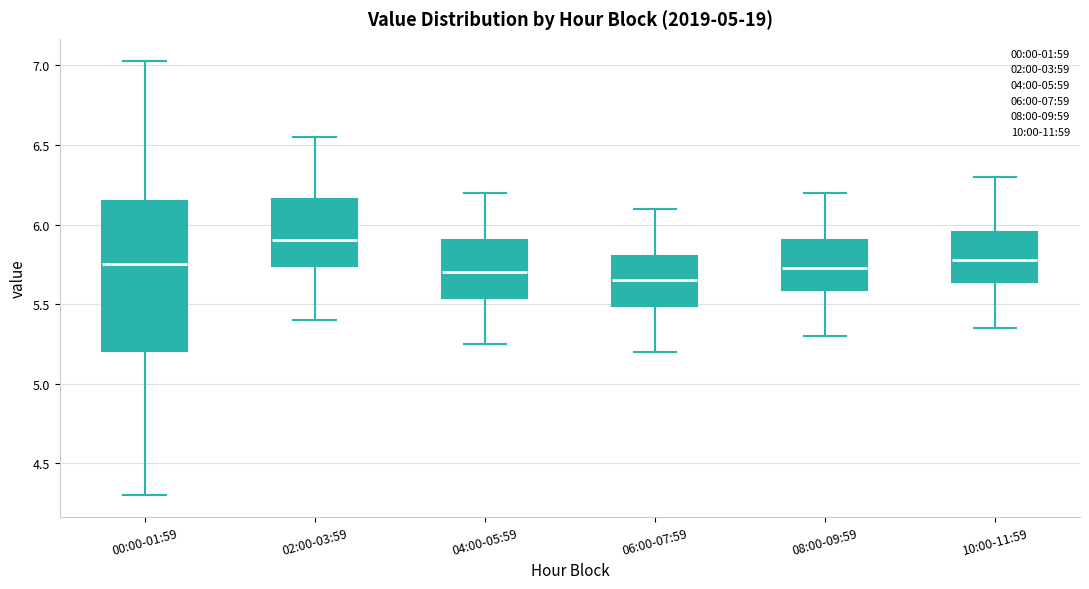

Reading left to right, transcribe this box plot: for each box, give where its median line is, the range the box spans, and where its two whiskers end, as read against the y-axis. The values are not printed on the chart, so give them approximately, as read against the axis.

00:00-01:59: median 5.75, box 5.20 to 6.15, whiskers 4.30 to 7.05
02:00-03:59: median 5.90, box 5.75 to 6.15, whiskers 5.40 to 6.55
04:00-05:59: median 5.70, box 5.55 to 5.90, whiskers 5.25 to 6.20
06:00-07:59: median 5.65, box 5.50 to 5.80, whiskers 5.20 to 6.10
08:00-09:59: median 5.75, box 5.60 to 5.90, whiskers 5.30 to 6.20
10:00-11:59: median 5.80, box 5.65 to 5.95, whiskers 5.35 to 6.30